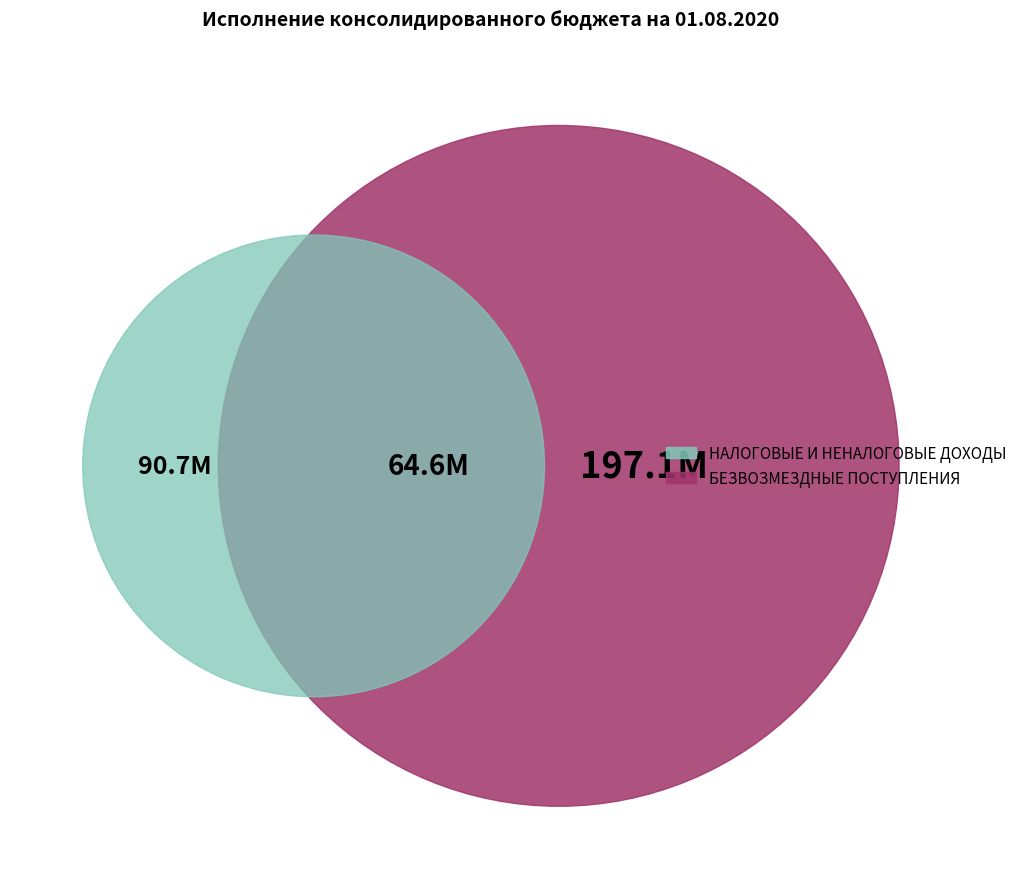

The НАЛОГОВЫЕ И НЕНАЛОГОВЫЕ ДОХОДЫ slice represents 25% of the pie. True or false?

True